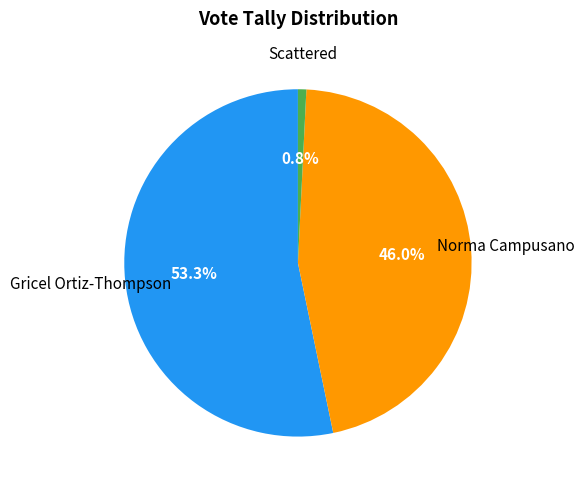

To the nearest percent, what is the average slice percentage?

33%